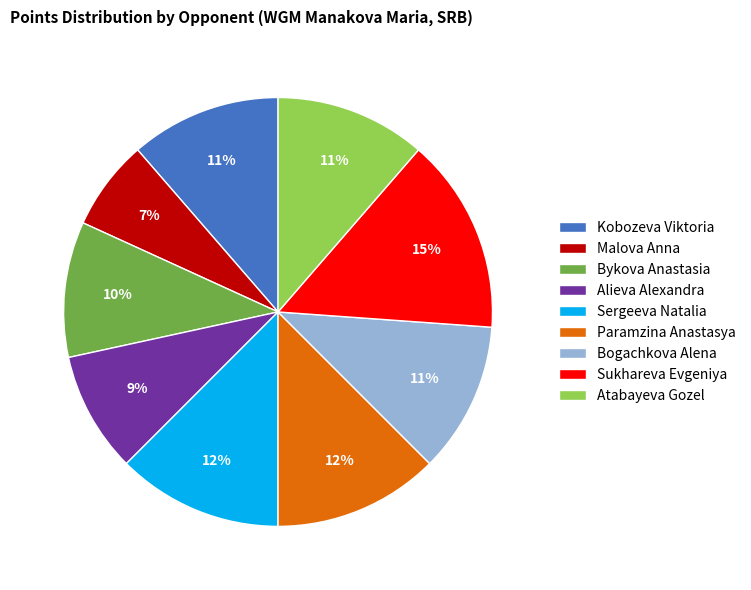

To the nearest percent, what percentage of the pie is Bykova Anastasia?

10%